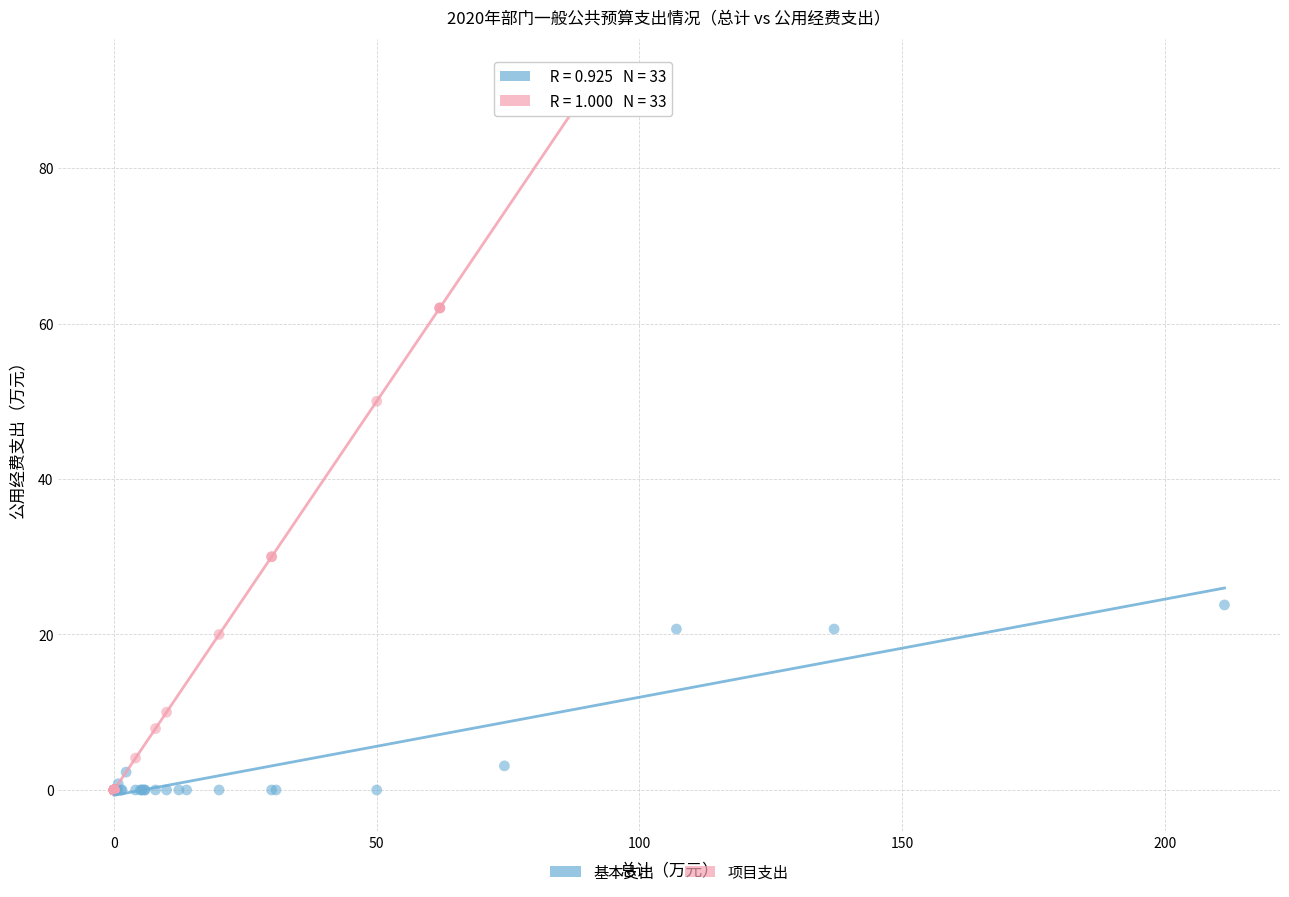

What are all the series names shown in the legend?

基本支出, 项目支出